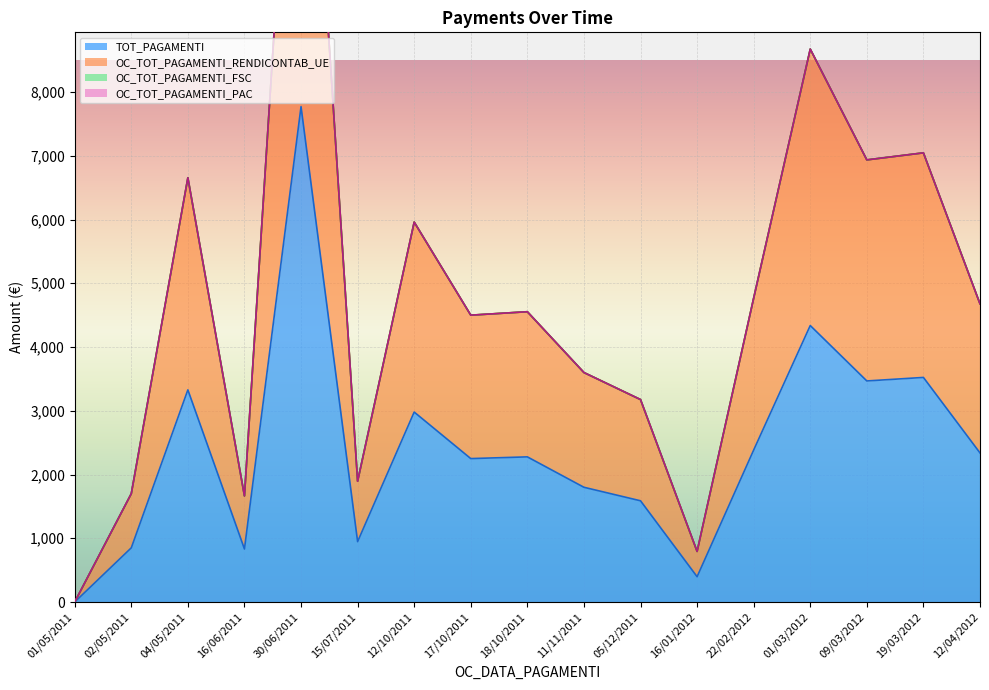

What is the label of the 15th point from the right?

04/05/2011